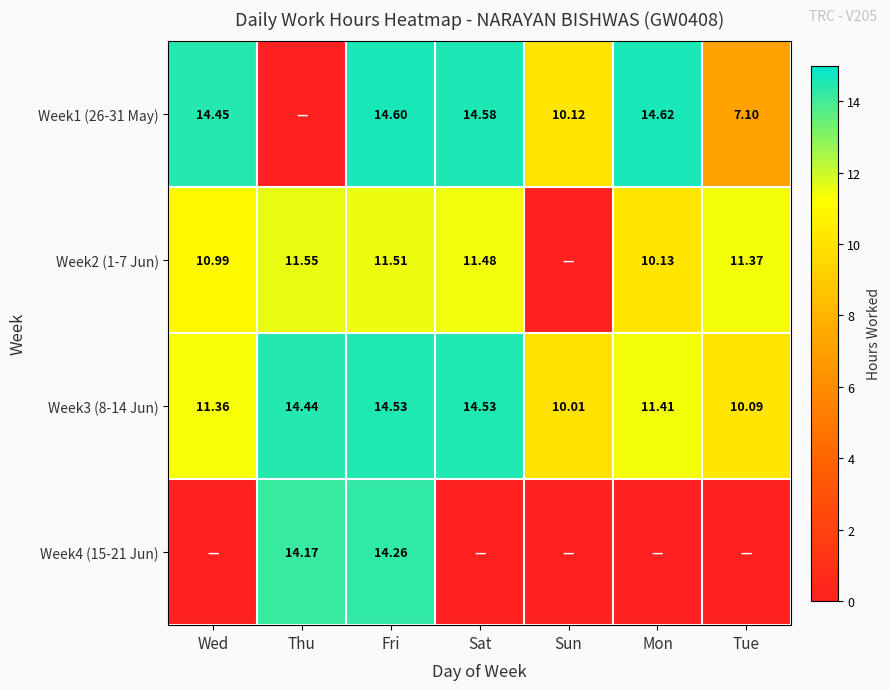

Is the value of Week2 (1-7 Jun) at Mon greater than the value of Week3 (8-14 Jun) at Thu?

No